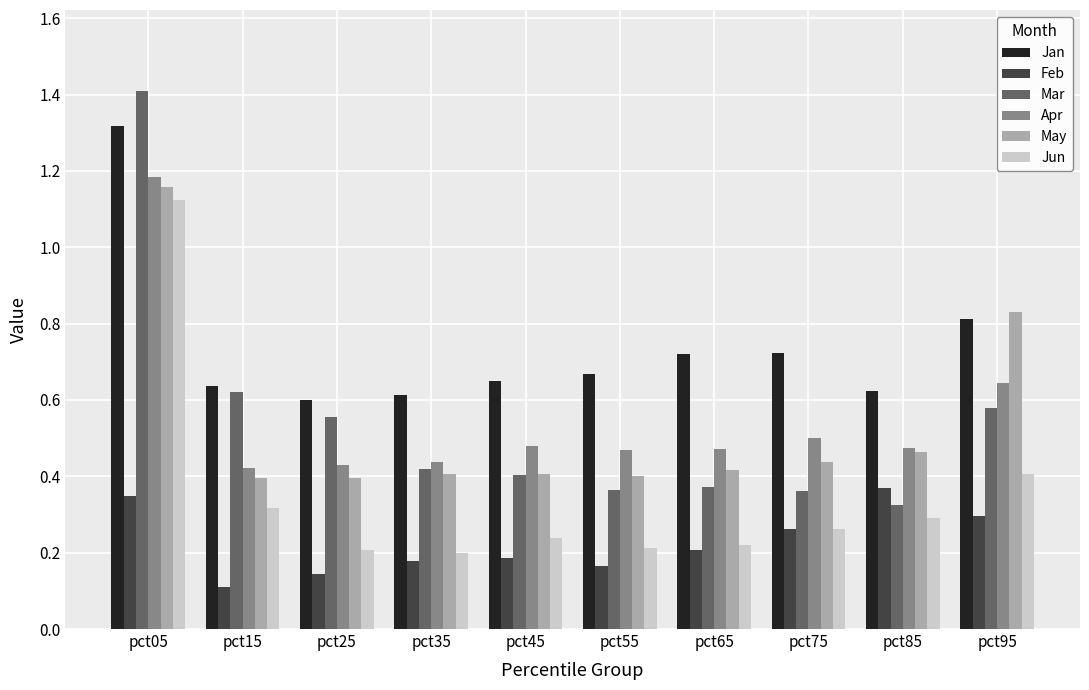

What is the greatest value displayed?

1.4